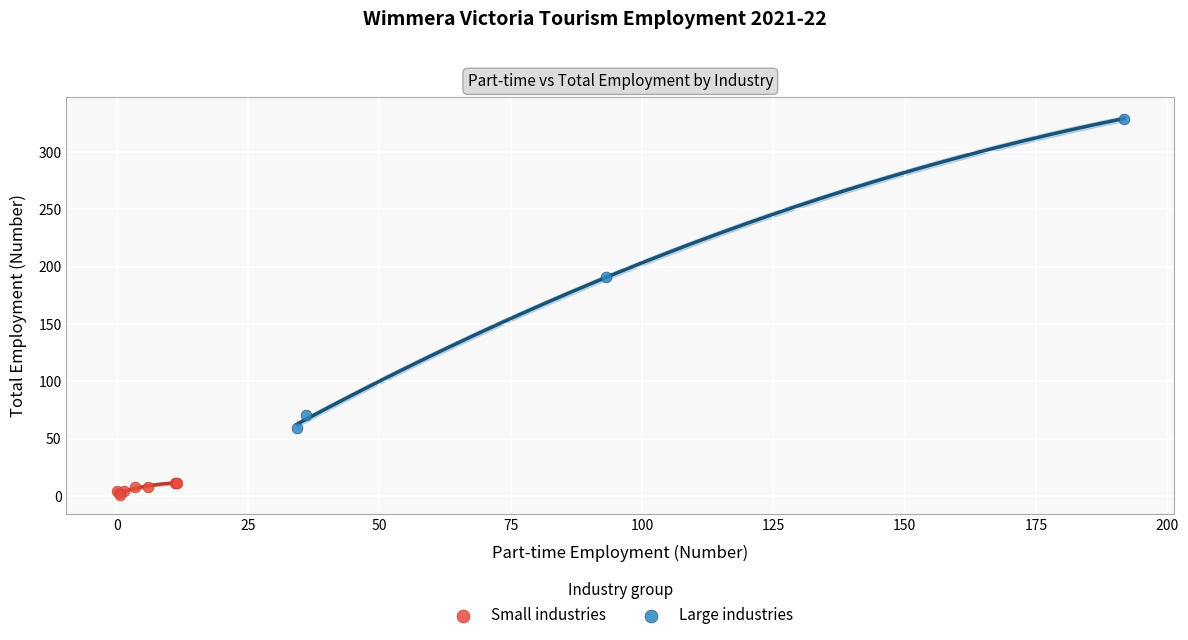

Which series reaches the maximum Y coordinate?

Large industries